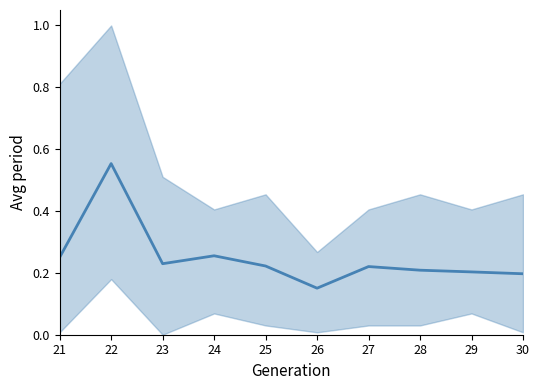

What is the sum of the values at 29 and 21?

0.5